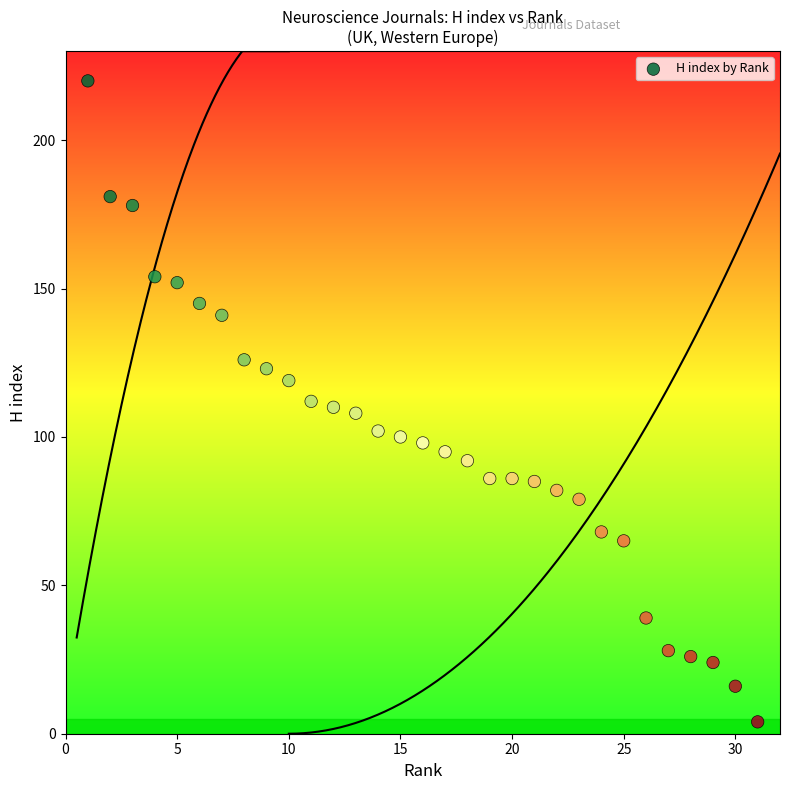

What is the range of X values (max minus min)?

30